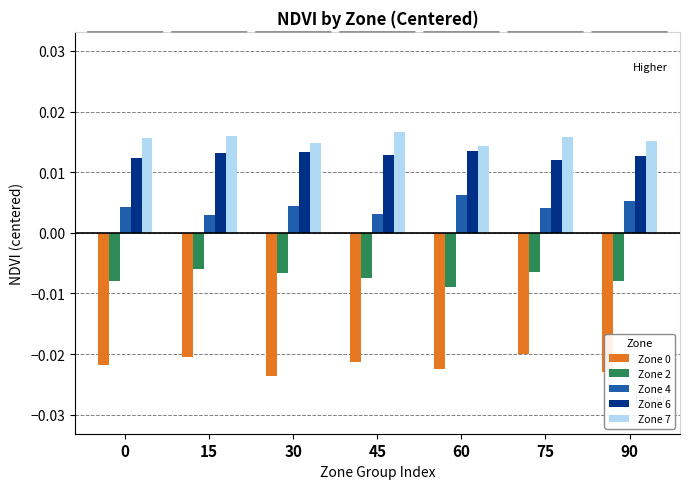

How many data points does each series have?

7